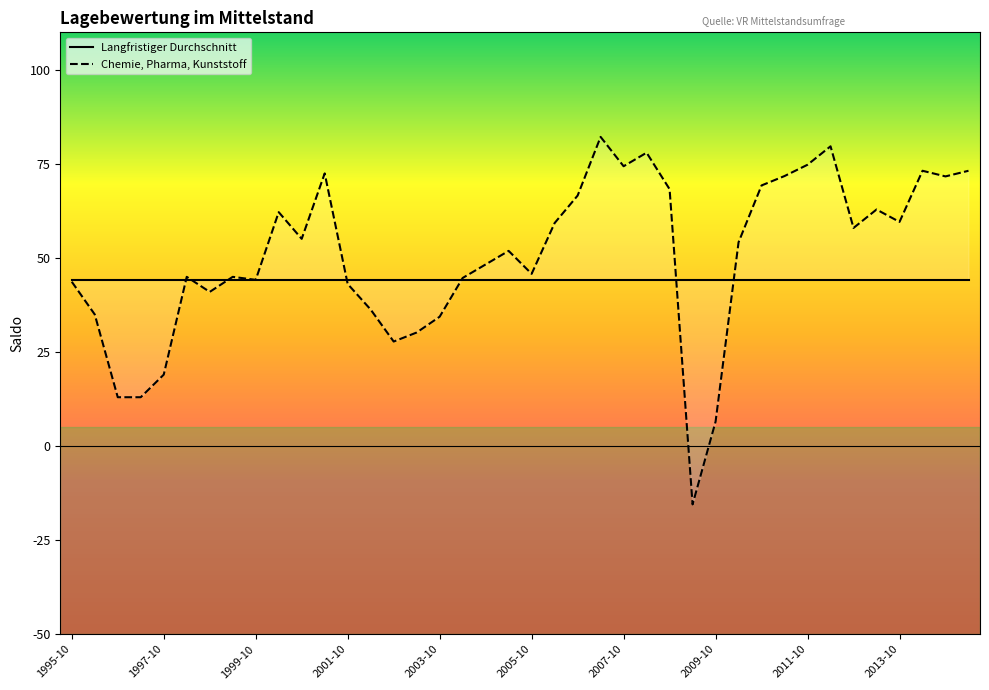

Reading left to right, extract all data points from this chart.

43.7	35.0	13.0	13.0	19.0	45.0	41.0	45.0	44.2	62.2	55.1	72.5	43.1	36.3	27.8	30.2	34.4	44.7	48.3	51.9	45.8	59.3	66.6	82.2	74.4	78.0	68.3	-15.5	6.5	54.2	69.3	71.8	74.8	79.7	58.0	62.9	59.6	73.2	71.7	73.2